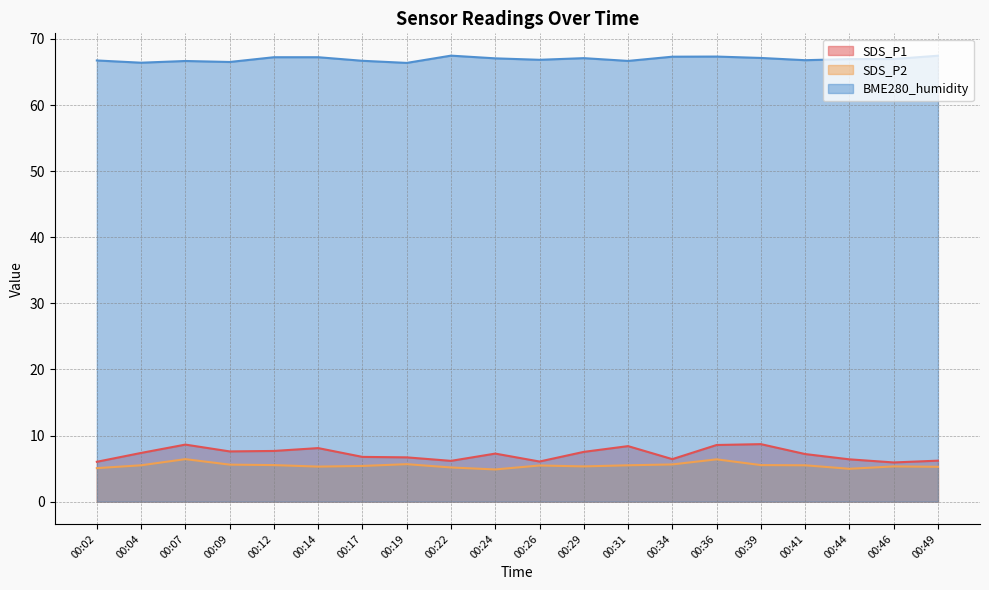

What value does the SDS_P1 series have at 00:26?

6.1